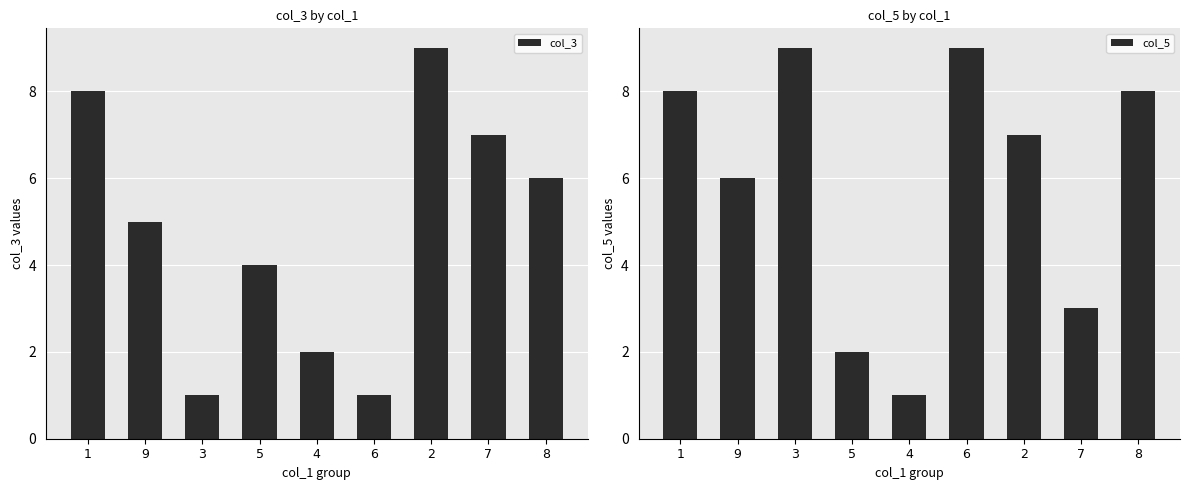

Where is col_3 nearest to the value 5?

9